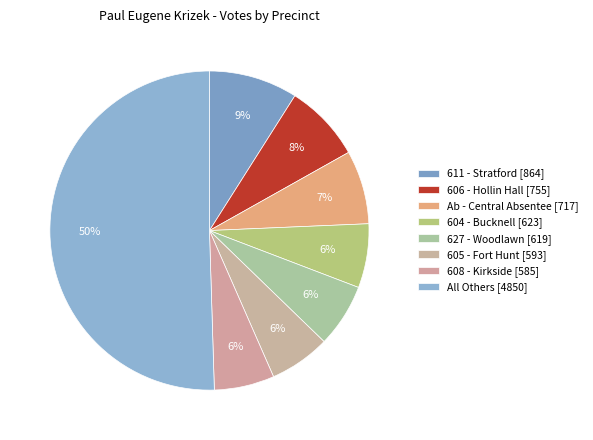

How many segments does this pie chart have?

8